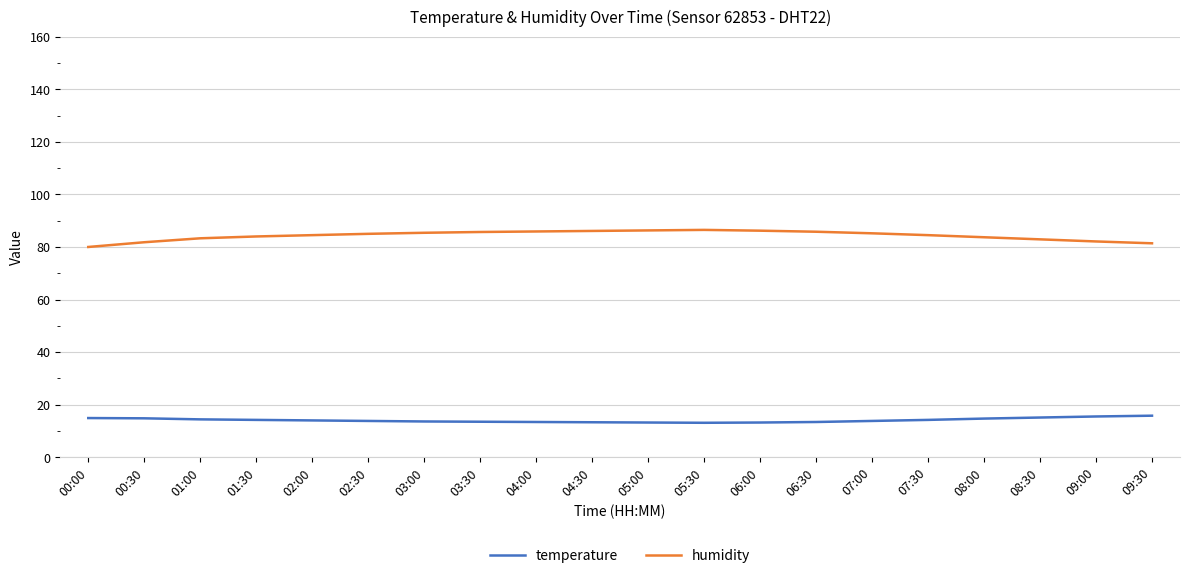

True or false: temperature has a value of 13.1 at 05:30.

True